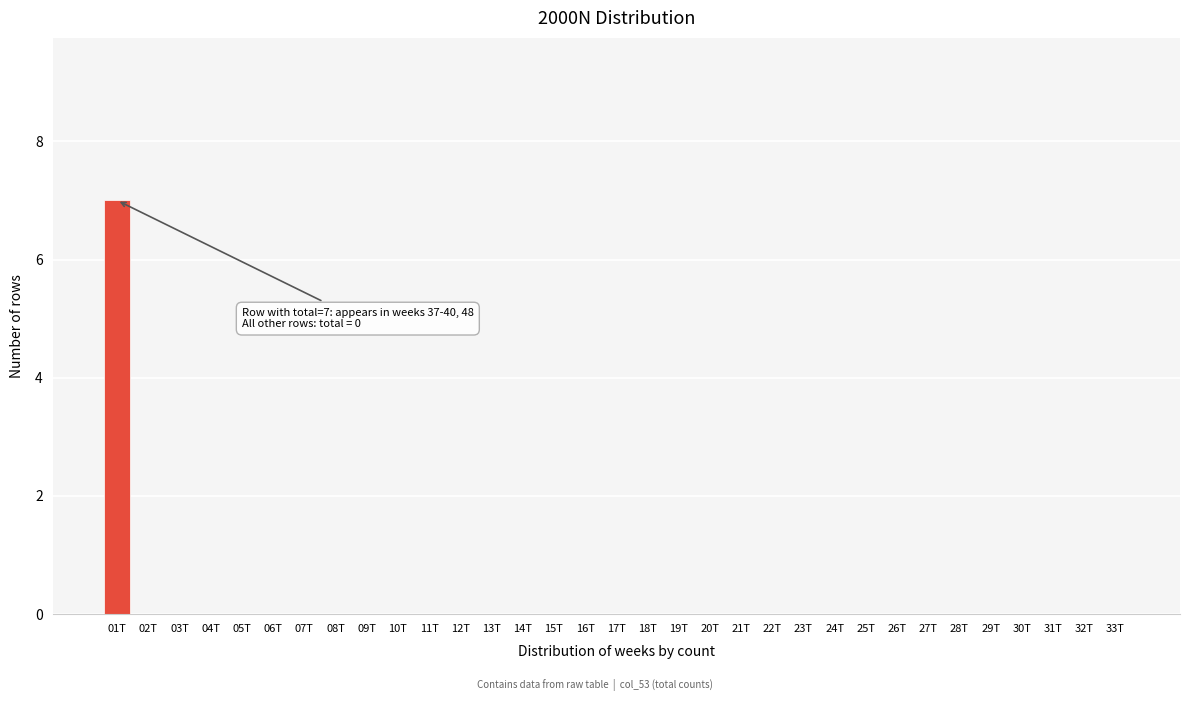

What is the sum of all values?

7